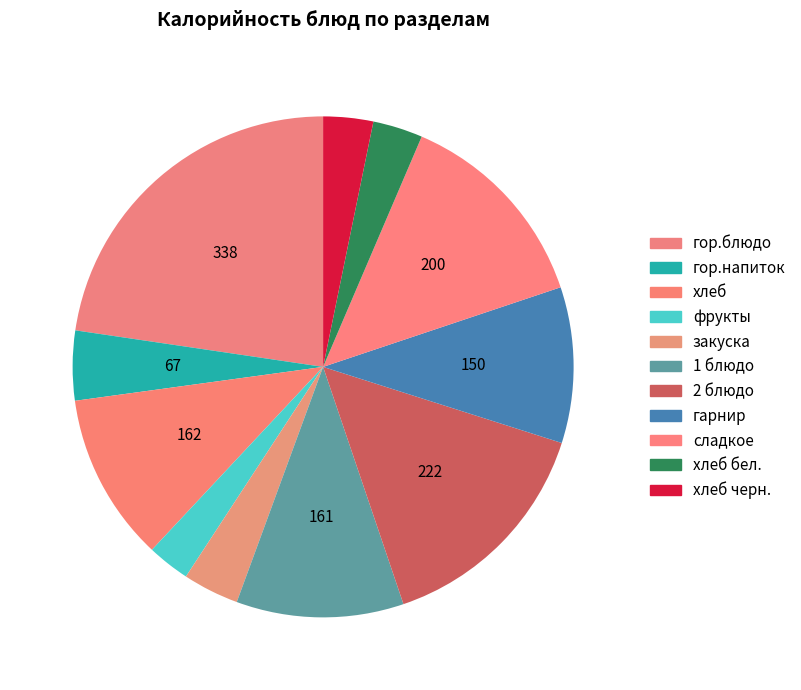

Is it true that гарнир is 10% of the pie?

True